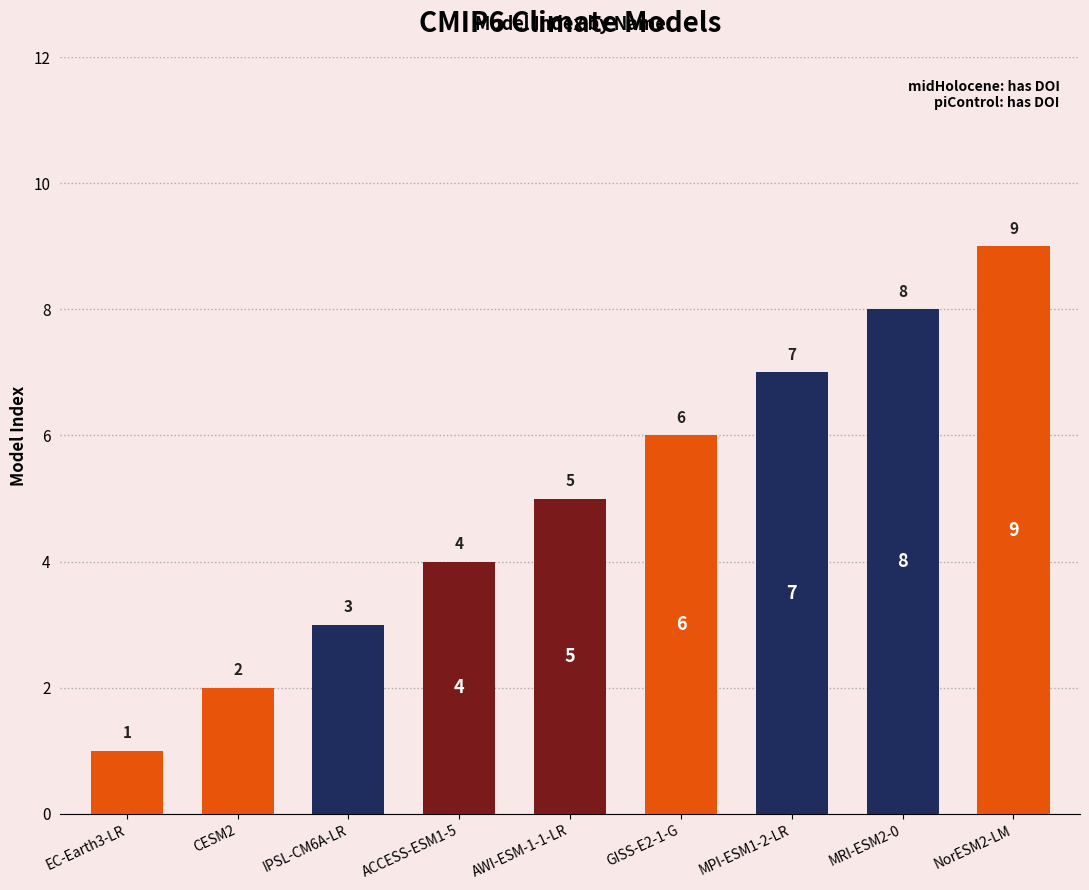

What is the maximum value shown in the chart?

9